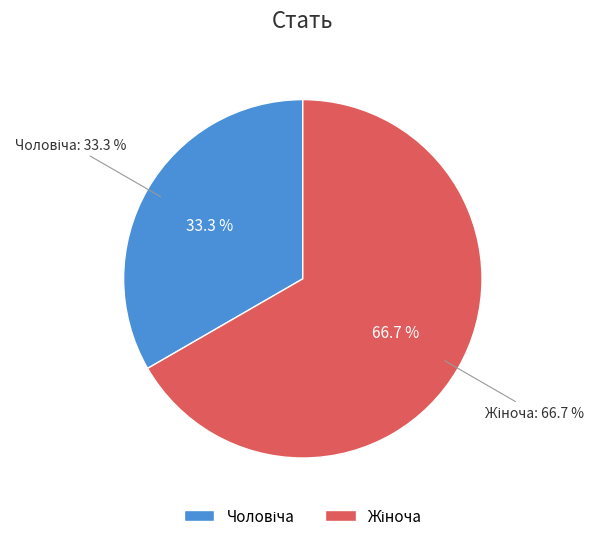

Combined, do Жіноча and Чоловіча account for over 50%?

Yes